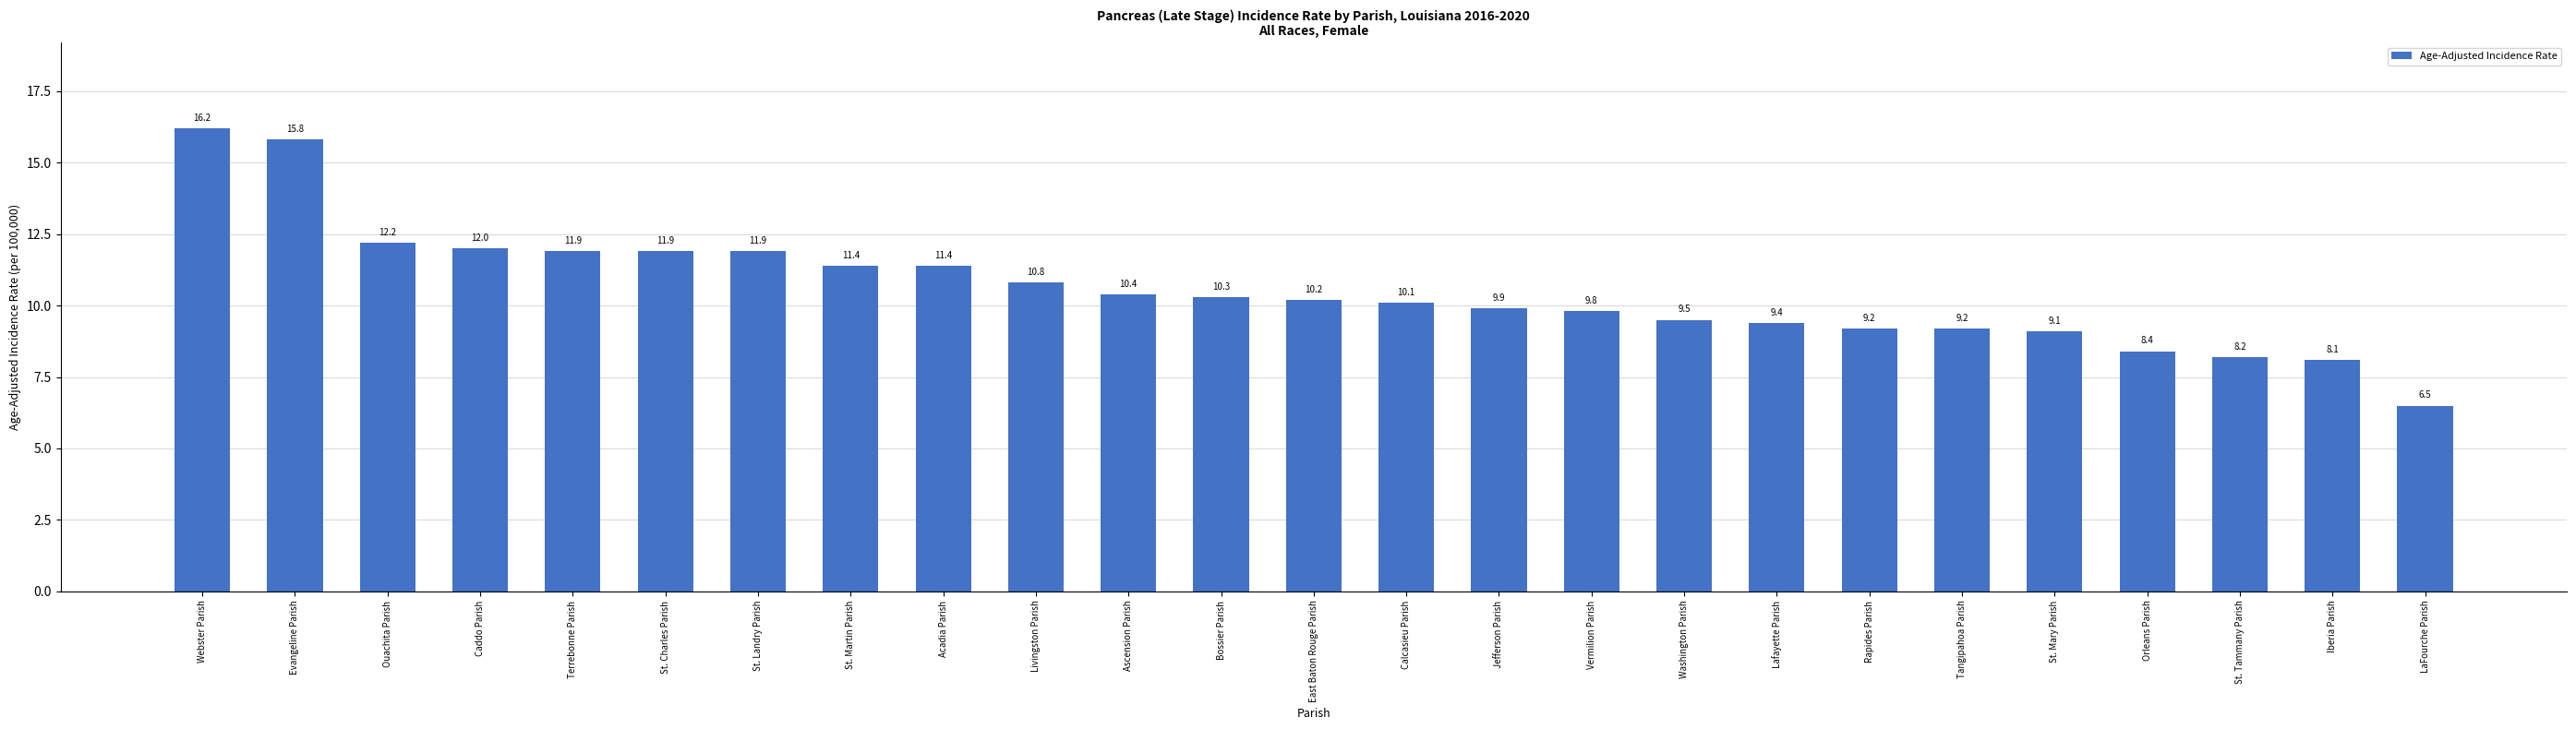

Which has a higher value, LaFourche Parish or St. Tammany Parish?

St. Tammany Parish